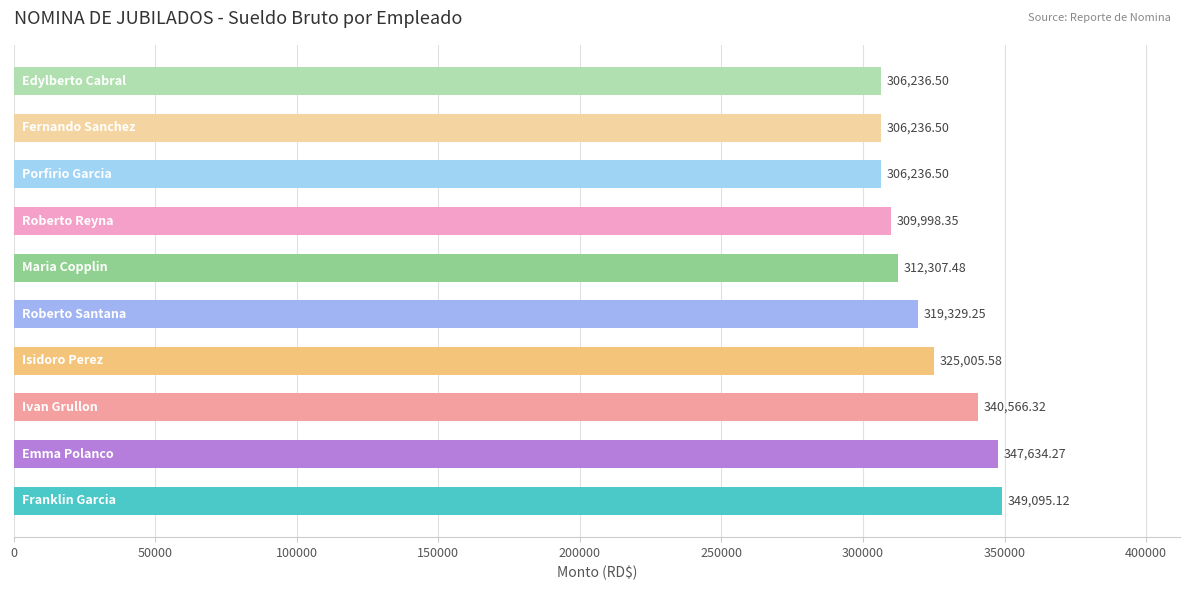

What is the difference between the maximum and second lowest values?

42858.6